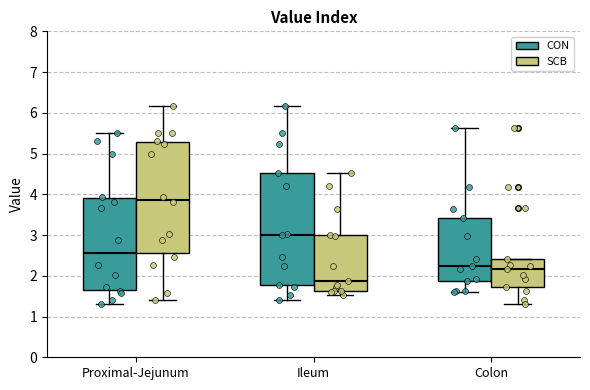

Reading left to right, read every box against the y-axis: the position of its median line, the range the box covers, and the ends of its whiskers. The values are not printed on the chart, so give them approximately, as read against the axis.

Proximal-Jejunum (CON): median 2.6, box 1.7 to 3.9, whiskers 1.3 to 5.5
Proximal-Jejunum (SCB): median 3.9, box 2.6 to 5.3, whiskers 1.4 to 6.2
Ileum (CON): median 3.0, box 1.8 to 4.5, whiskers 1.4 to 6.2
Ileum (SCB): median 1.9, box 1.6 to 3.0, whiskers 1.5 to 4.5
Colon (CON): median 2.2, box 1.9 to 3.4, whiskers 1.6 to 5.6
Colon (SCB): median 2.2, box 1.7 to 2.4, whiskers 1.3 to 2.4